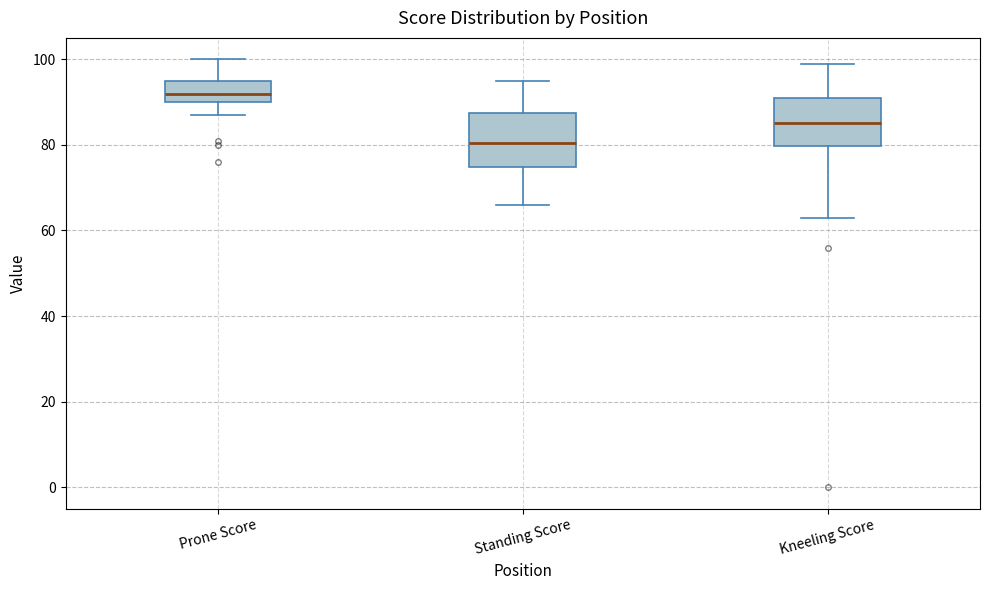

Reading left to right, read every box against the y-axis: the position of its median line, the range the box covers, and the ends of its whiskers. The values are not printed on the chart, so give them approximately, as read against the axis.

Prone Score: median 92, box 90 to 96, whiskers 88 to 100
Standing Score: median 80, box 74 to 88, whiskers 66 to 96
Kneeling Score: median 86, box 80 to 92, whiskers 64 to 100